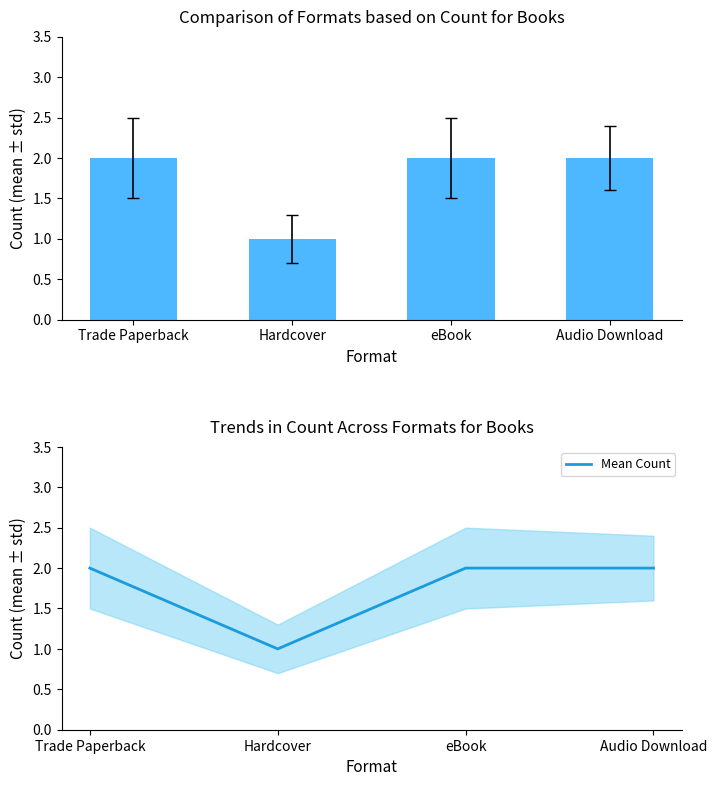

What is the value of the Mean Count bar at the 1st from the left?

2